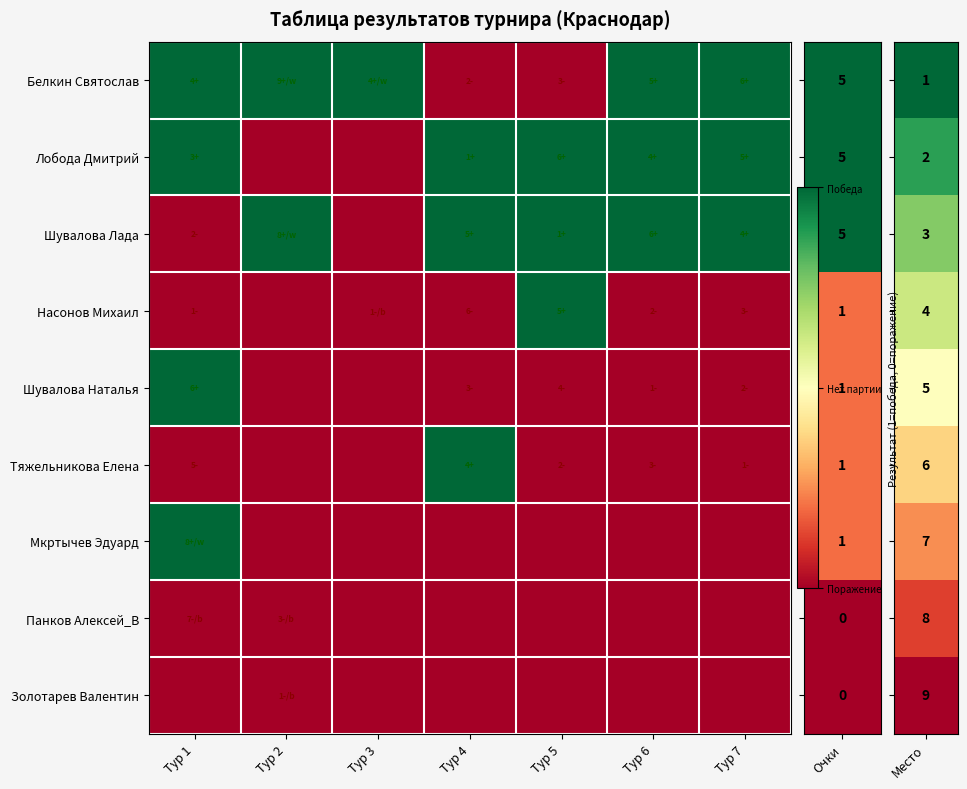

What is the difference between the highest and lowest values at Тур 6?

1